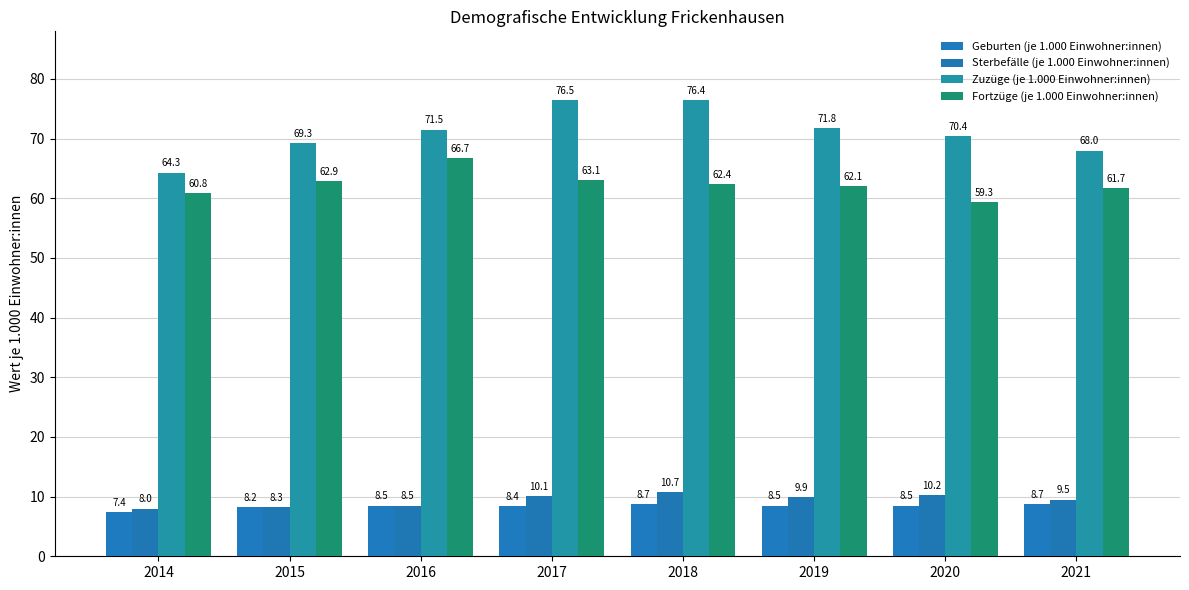

How many groups of bars are there?

8